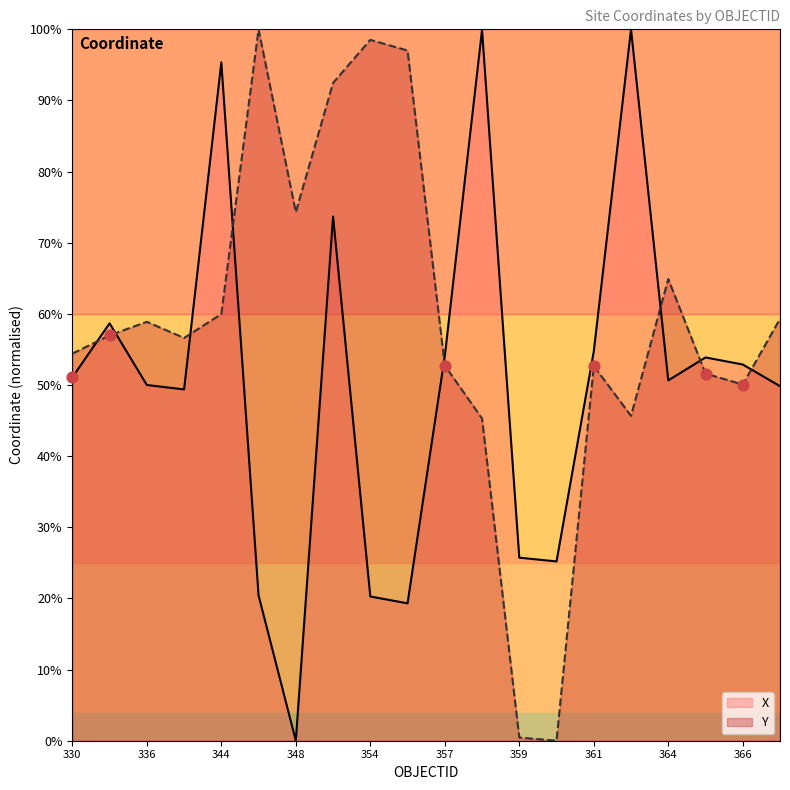

At which category is the sum across all series the highest?

349